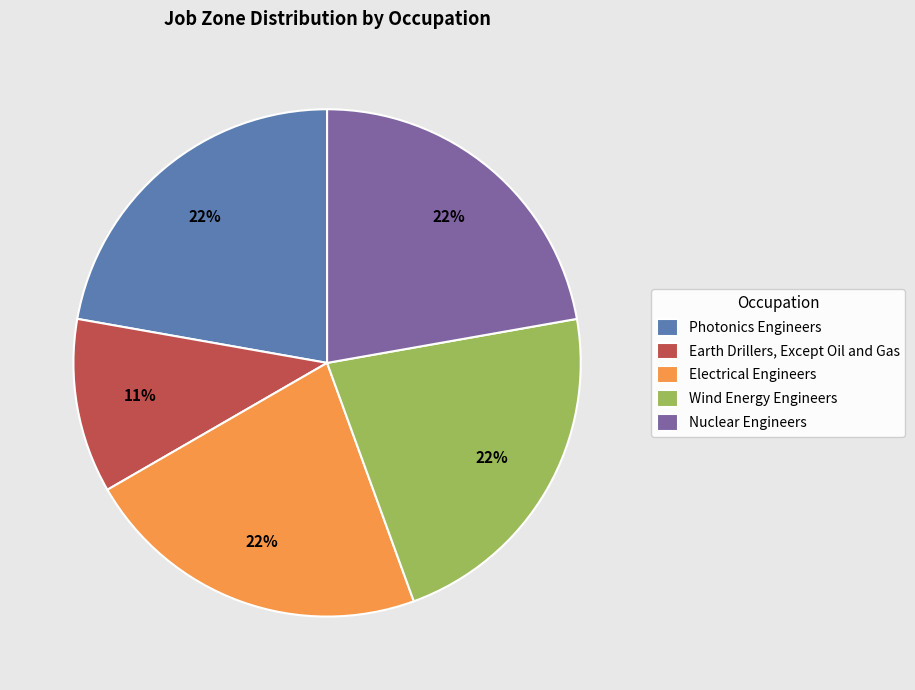

Is the sum of Nuclear Engineers and Photonics Engineers greater than half?

No